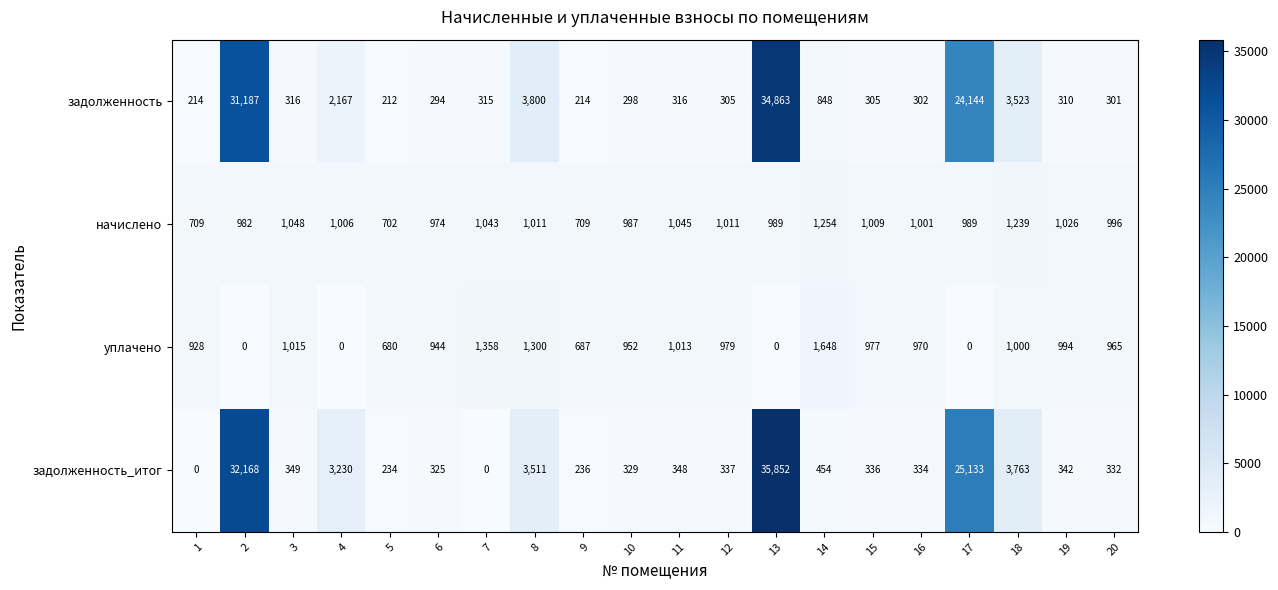

List the series in order of their peak value, lowest first.

начислено, уплачено, задолженность, задолженность_итог